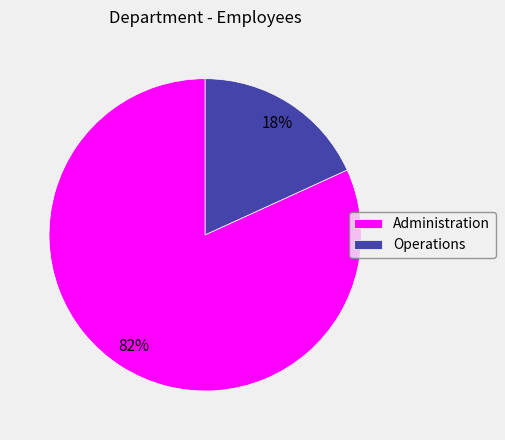

What percentage is the Administration slice, to the nearest percent?

82%